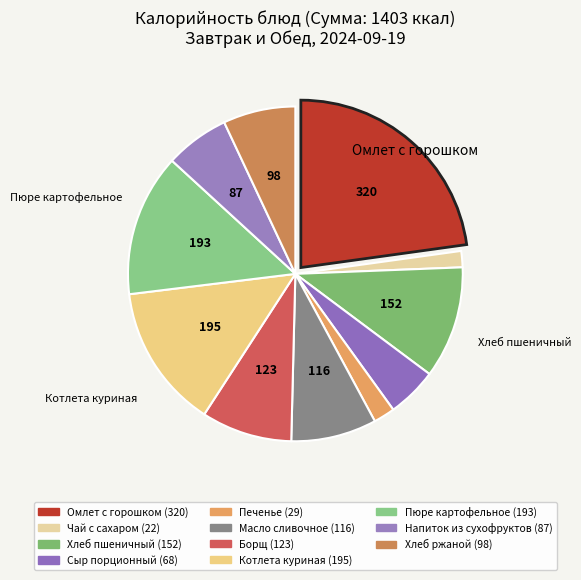

How many slices are in this pie chart?

11